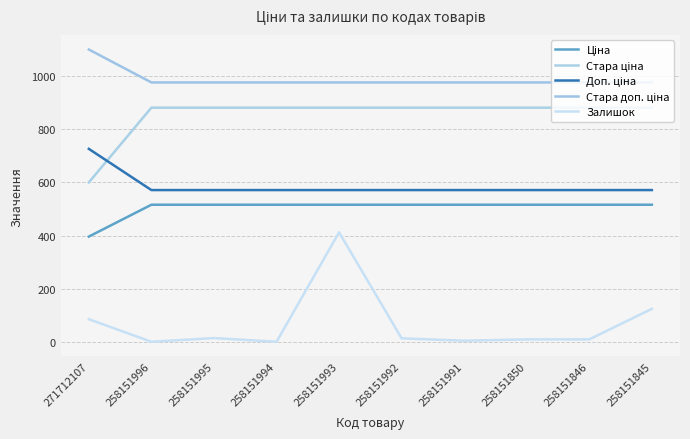

Does the chart have visible grid lines?

Yes